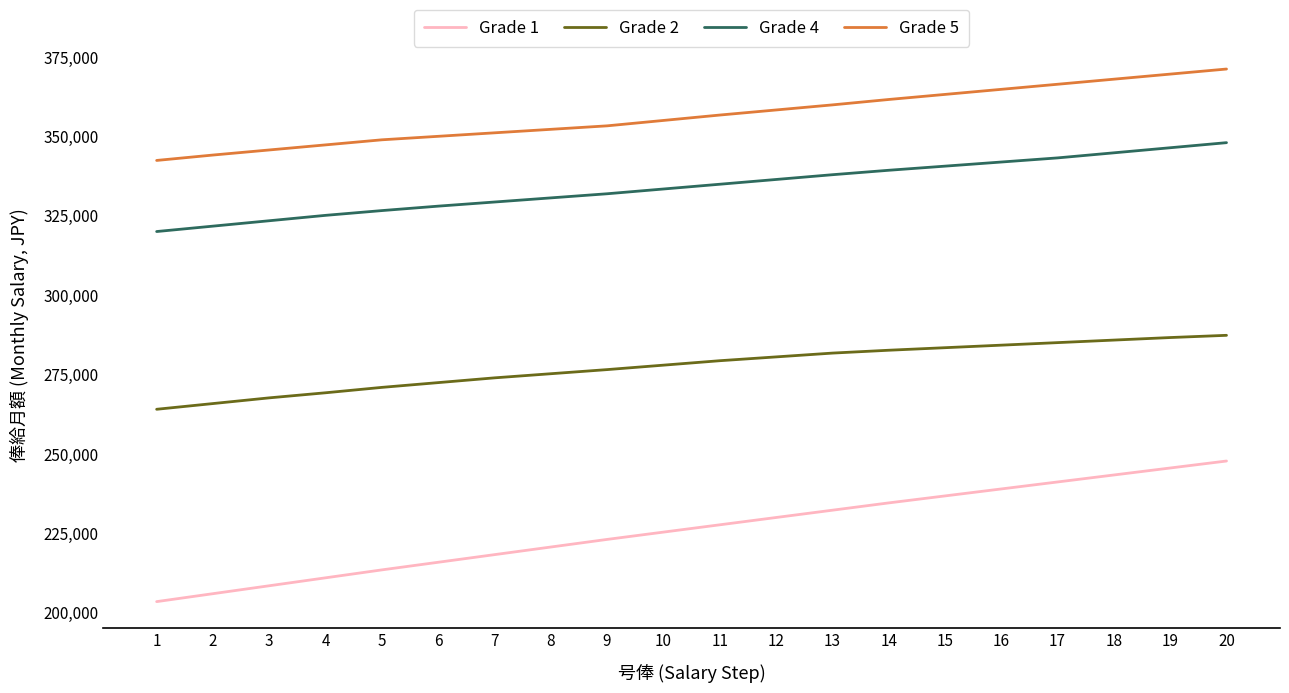

Which category has the highest value across all series?

20